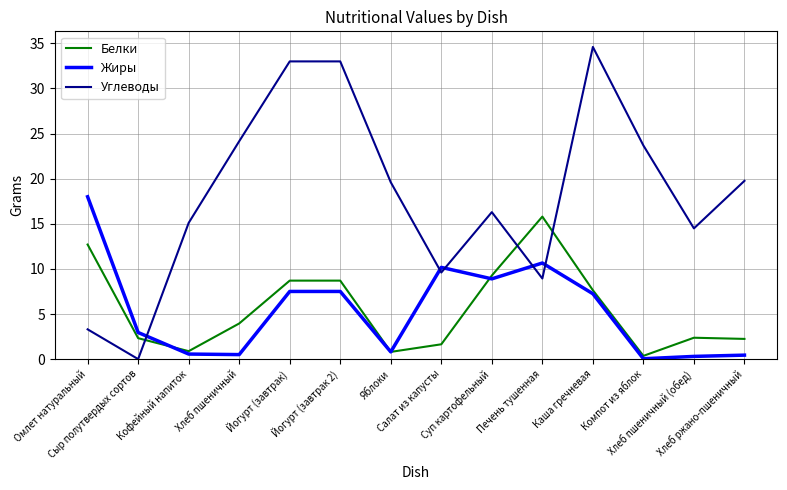

What is the approximate value of Жиры at Омлет натуральный?

18.0